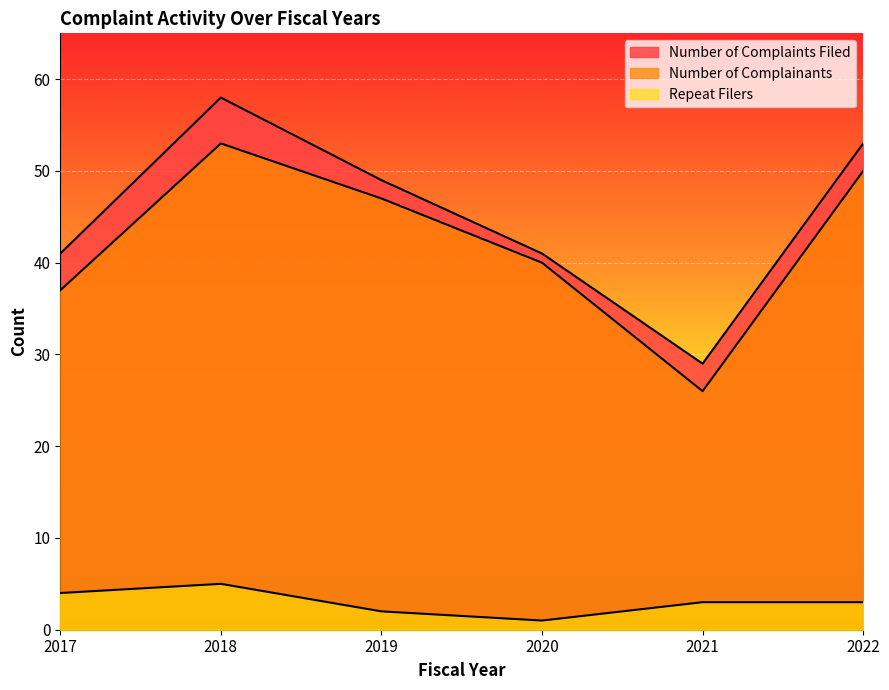

What is the value of the Repeat Filers point at the 6th from the left?

3